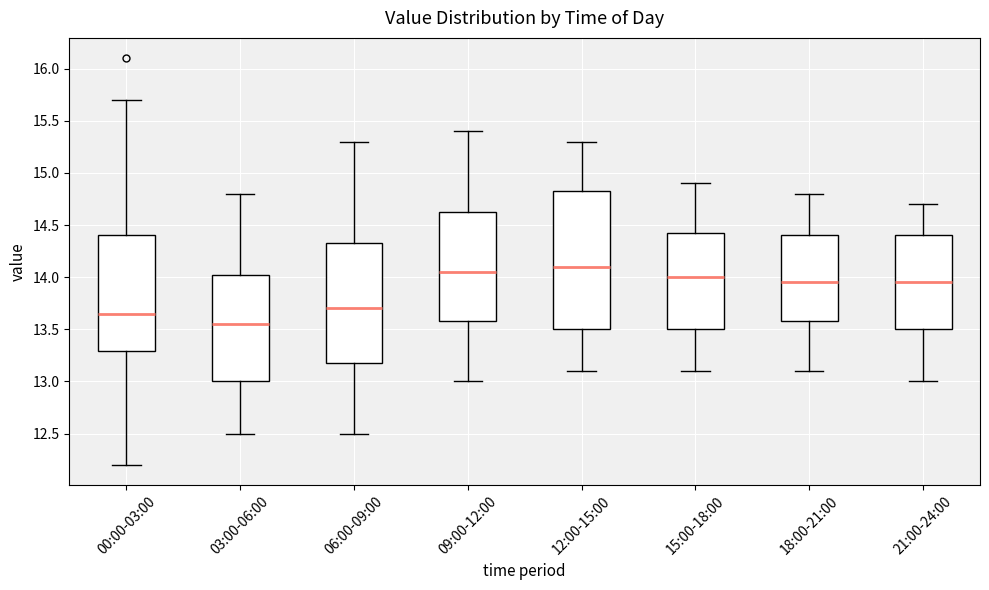

Reading left to right, read every box against the y-axis: the position of its median line, the range the box covers, and the ends of its whiskers. The values are not printed on the chart, so give them approximately, as read against the axis.

00:00-03:00: median 13.65, box 13.30 to 14.40, whiskers 12.20 to 15.70
03:00-06:00: median 13.55, box 13.00 to 14.05, whiskers 12.50 to 14.80
06:00-09:00: median 13.70, box 13.20 to 14.35, whiskers 12.50 to 15.30
09:00-12:00: median 14.05, box 13.60 to 14.65, whiskers 13.00 to 15.40
12:00-15:00: median 14.10, box 13.50 to 14.85, whiskers 13.10 to 15.30
15:00-18:00: median 14.00, box 13.50 to 14.45, whiskers 13.10 to 14.90
18:00-21:00: median 13.95, box 13.60 to 14.40, whiskers 13.10 to 14.80
21:00-24:00: median 13.95, box 13.50 to 14.40, whiskers 13.00 to 14.70